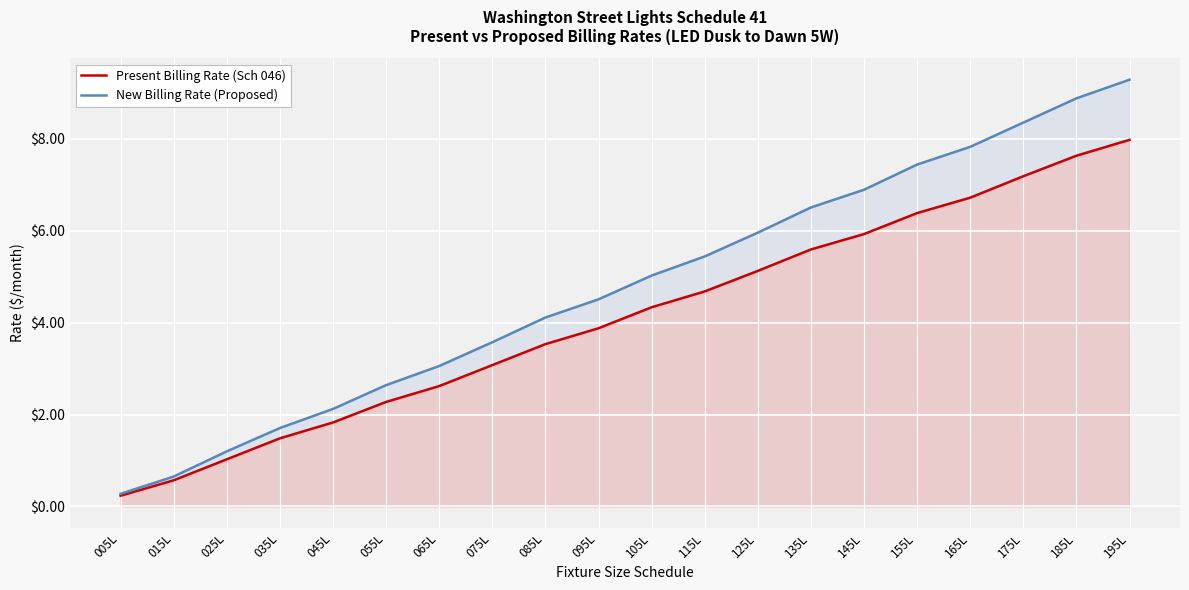

How many categories are shown in the chart?

20